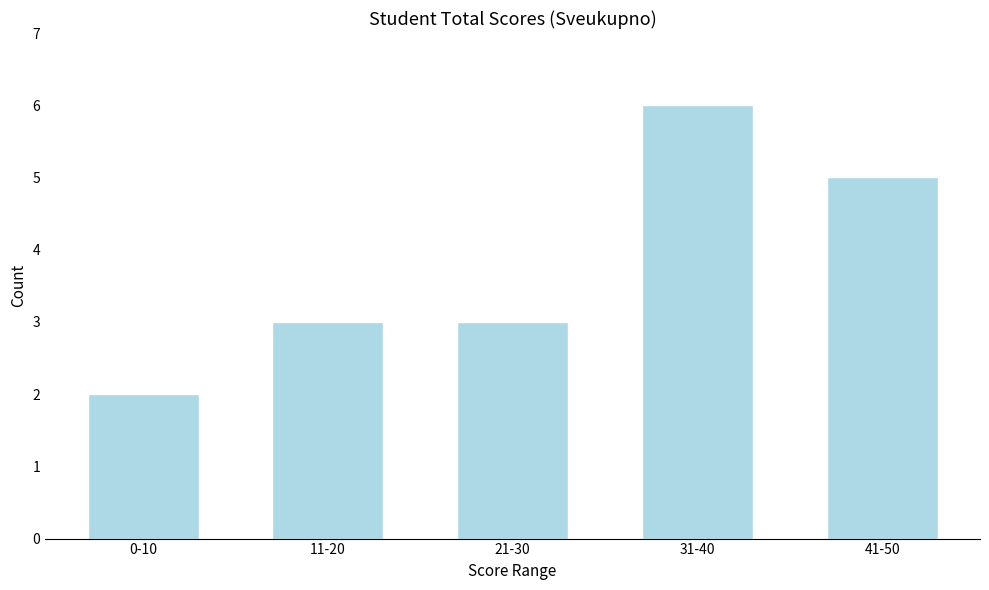

Reading right to left, list all the values displayed in this chart.

5	6	3	3	2